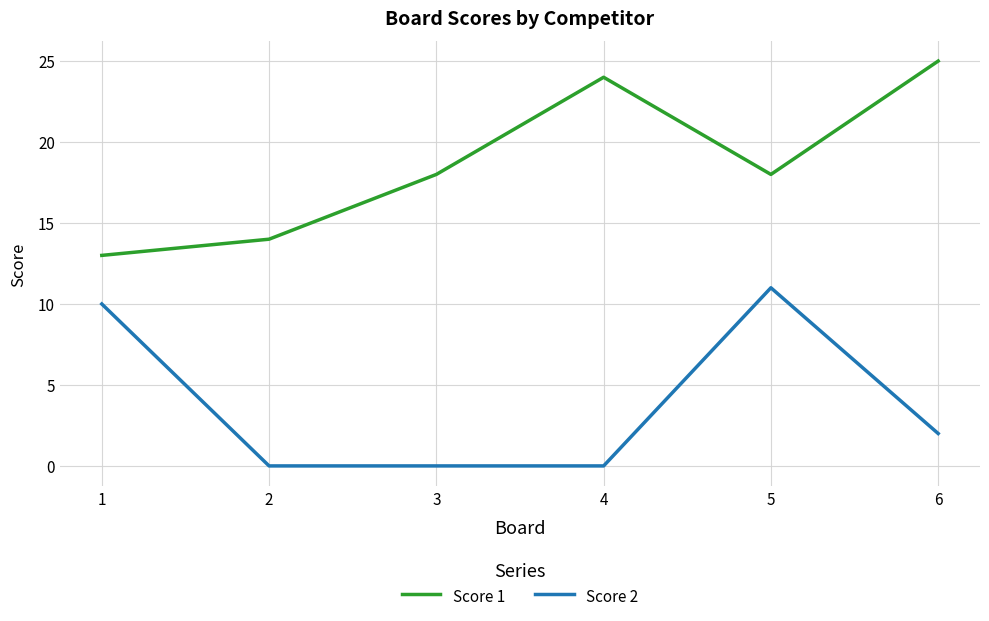

True or false: Score 1 and Score 2 cross at least once.

False